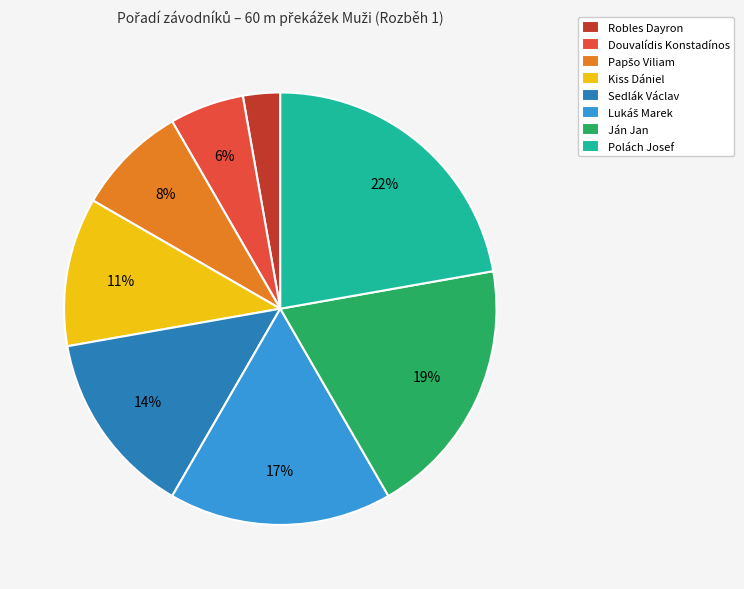

To the nearest percent, what is the difference between the largest and smallest slice percentages?

19%